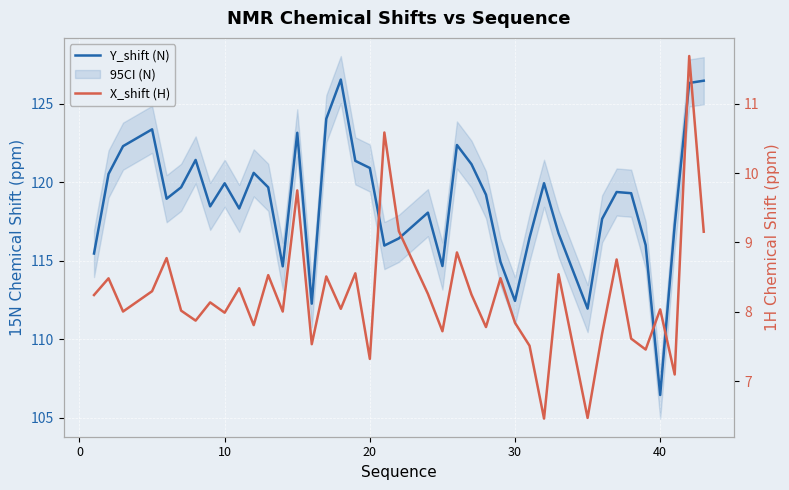

Is the value of X_shift (H) at 33 greater than the value of Y_shift (N) at 50?

No